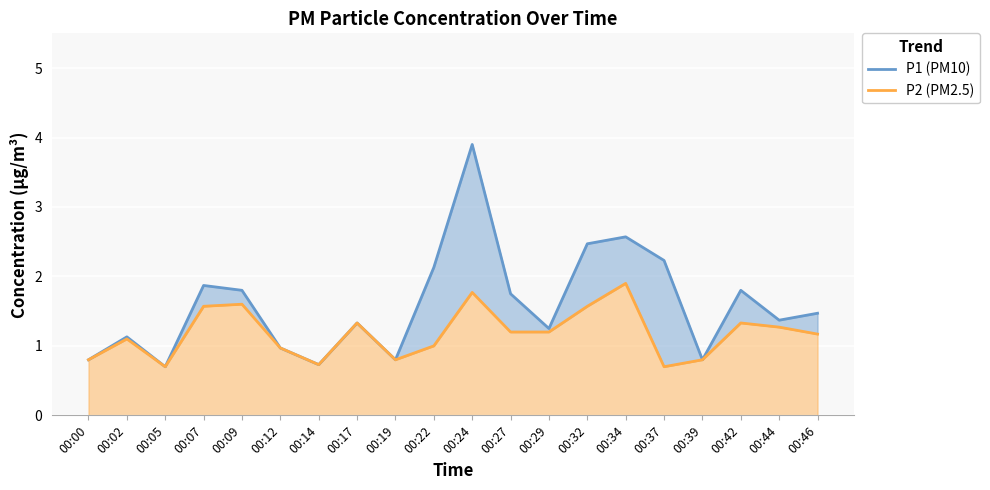

What is the difference between the second highest and second lowest values in the P2 (PM2.5) series?

1.1